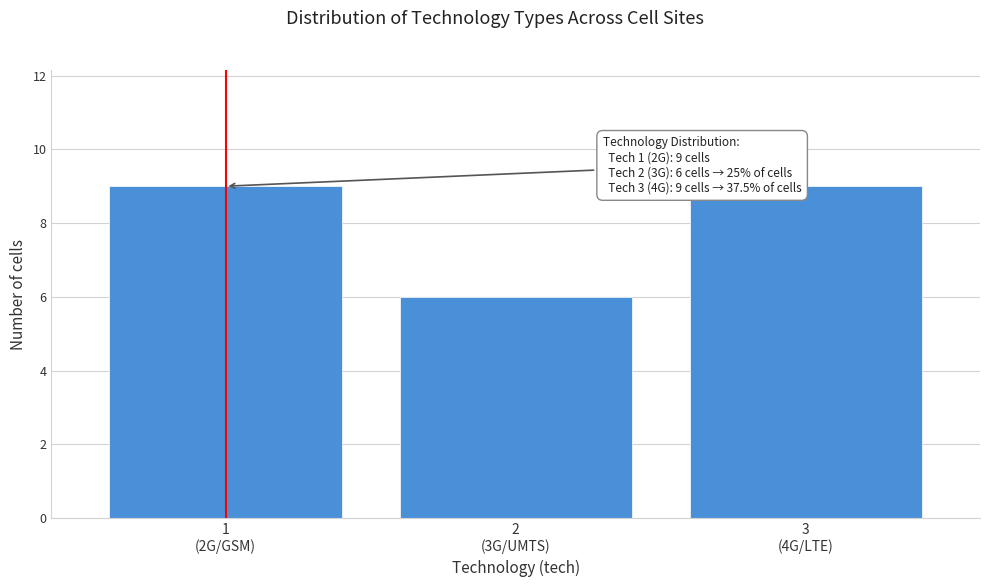

Reading right to left, transcribe all the data shown in this chart.

9	6	9